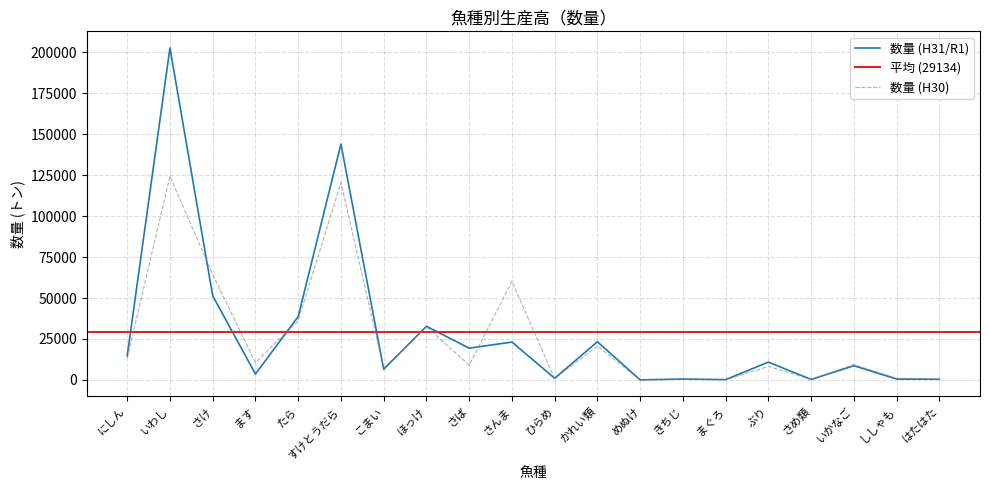

What position from the right is にしん?

20